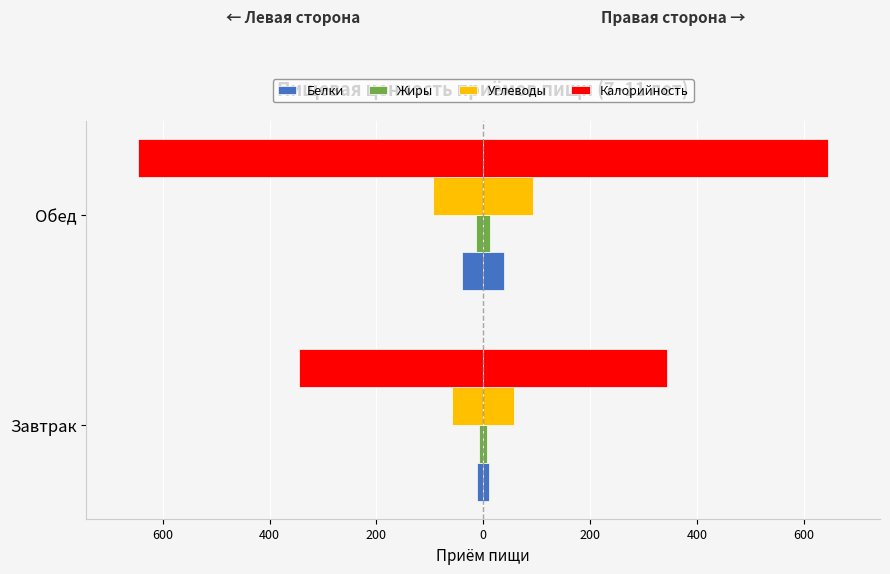

Reading right to left, list all the values displayed in this chart.

Белки: -39.8	-11.5
Жиры: -13.4	-7.3
Углеводы: -94.0	-58.2
Калорийность: -645.9	-344.8